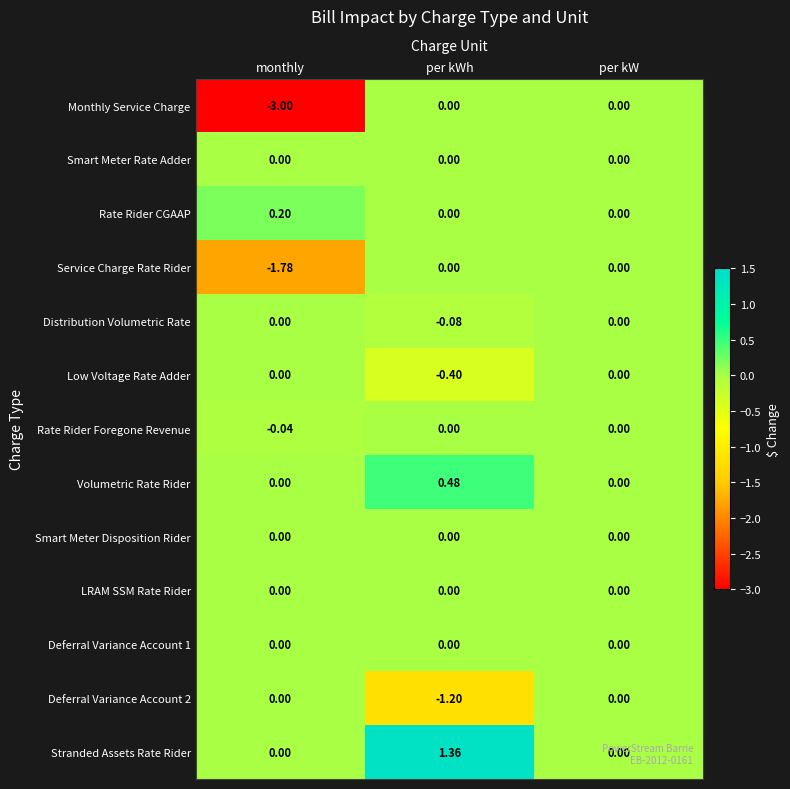

Which category has the lowest value in the Monthly Service Charge series?

monthly